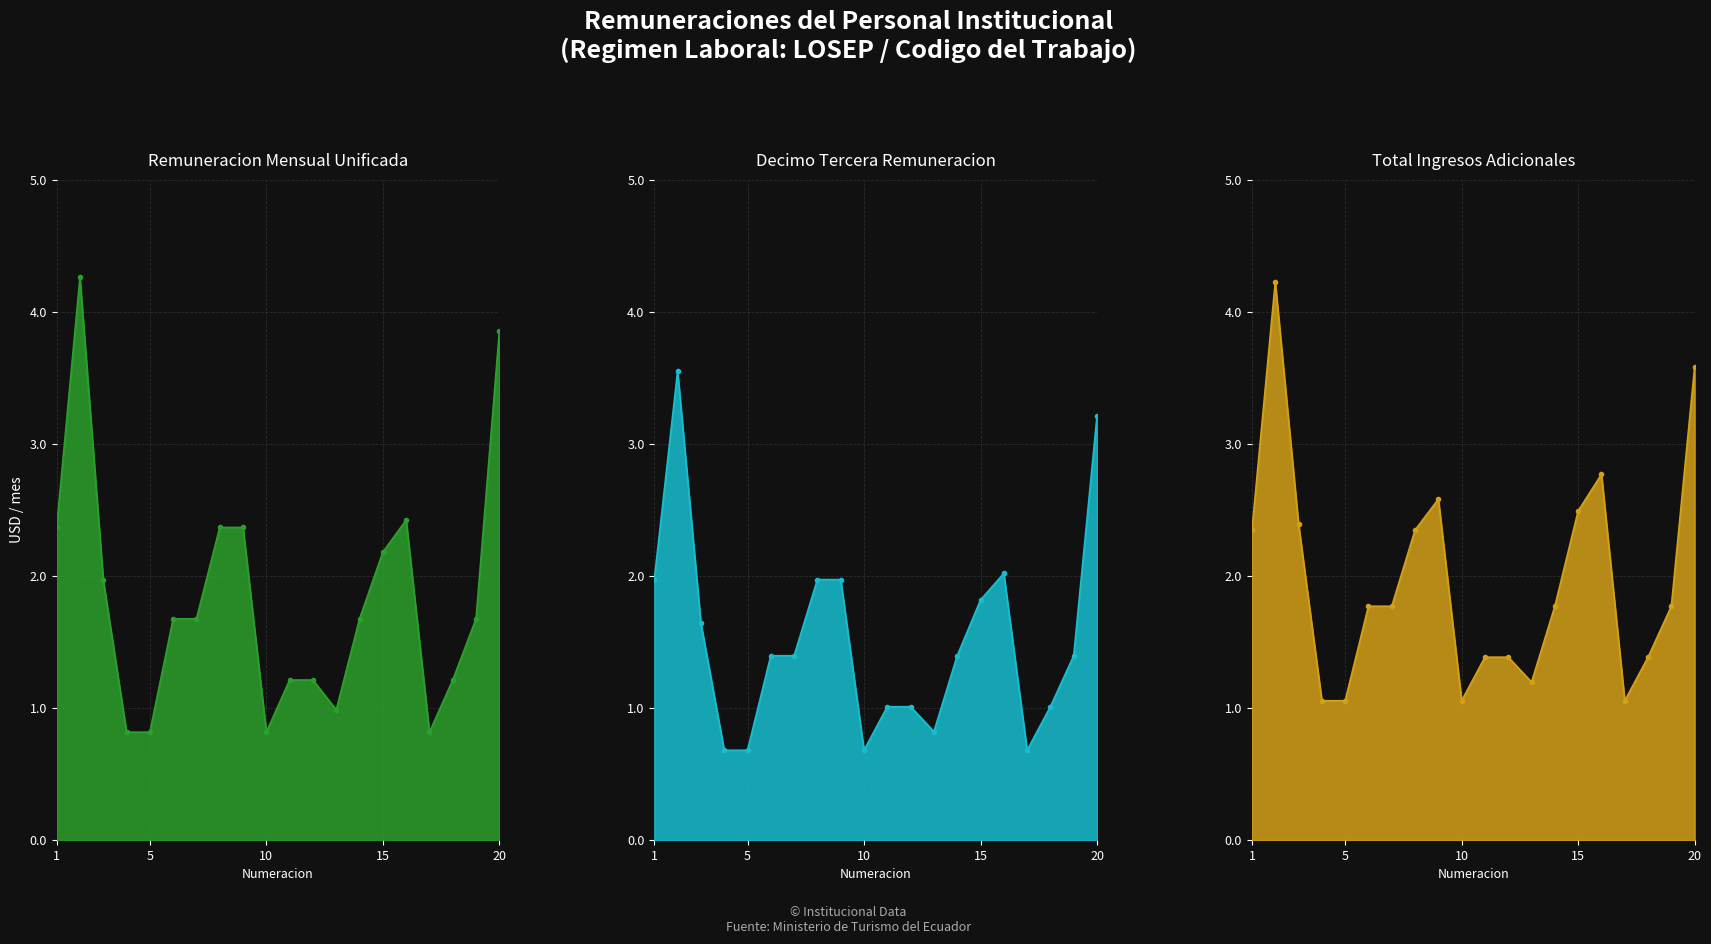

Reading right to left, list all the values displayed in this chart.

Remuneracion mensual unificada: 20=3854	19=1676	18=1212	17=817	16=2424	15=2181	14=1676	13=986	12=1212	11=1212	10=817	9=2368	8=2368	7=1676	6=1676	5=817	4=817	3=1972	2=4262	1=2368
Decimo Tercera Remuneracion: 20=3211	19=1396	18=1010	17=680	16=2020	15=1818	14=1396	13=821	12=1010	11=1010	10=680	9=1973	8=1973	7=1396	6=1396	5=680	4=680	3=1643	2=3552	1=1973
Total ingresos adicionales: 20=3586	19=1771	18=1385	17=1055	16=2770	15=2493	14=1771	13=1196	12=1385	11=1385	10=1055	9=2582	8=2348	7=1771	6=1771	5=1055	4=1055	3=2393	2=4227	1=2348